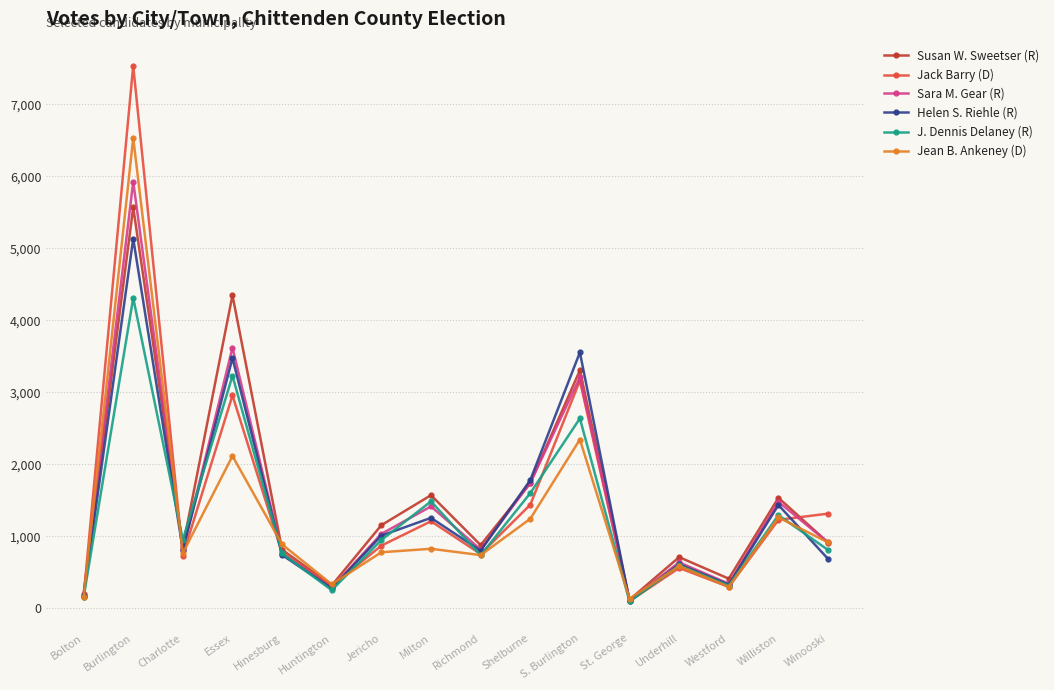

True or false: Sara M. Gear (R) has a value of 915 at Winooski.

True